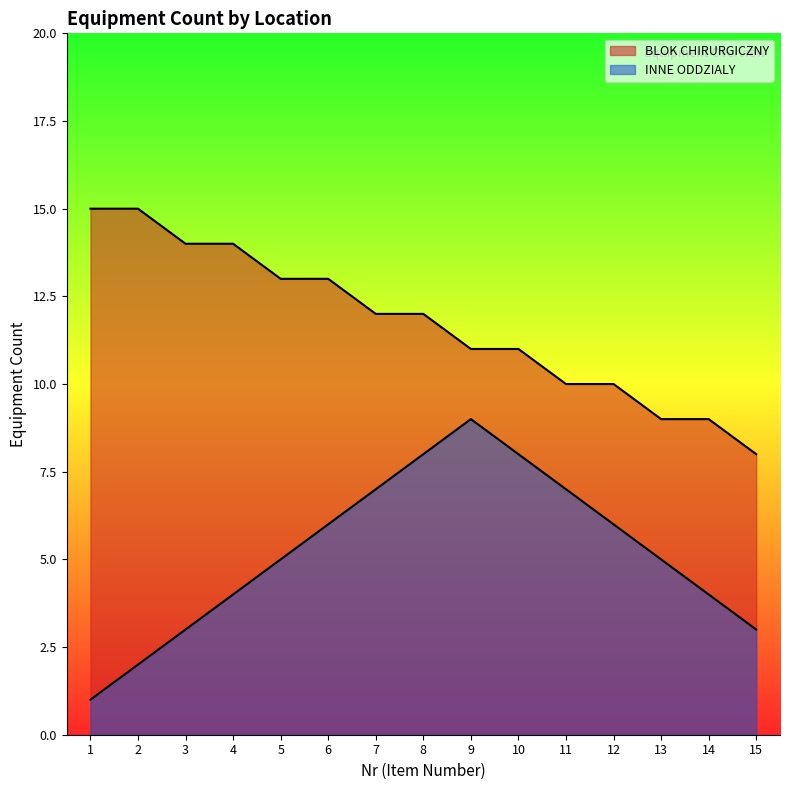

True or false: ODDZIAŁ and BLOK CHIRURGICZNY/ KARDIOCHIRURGICZNY intersect in this chart.

False